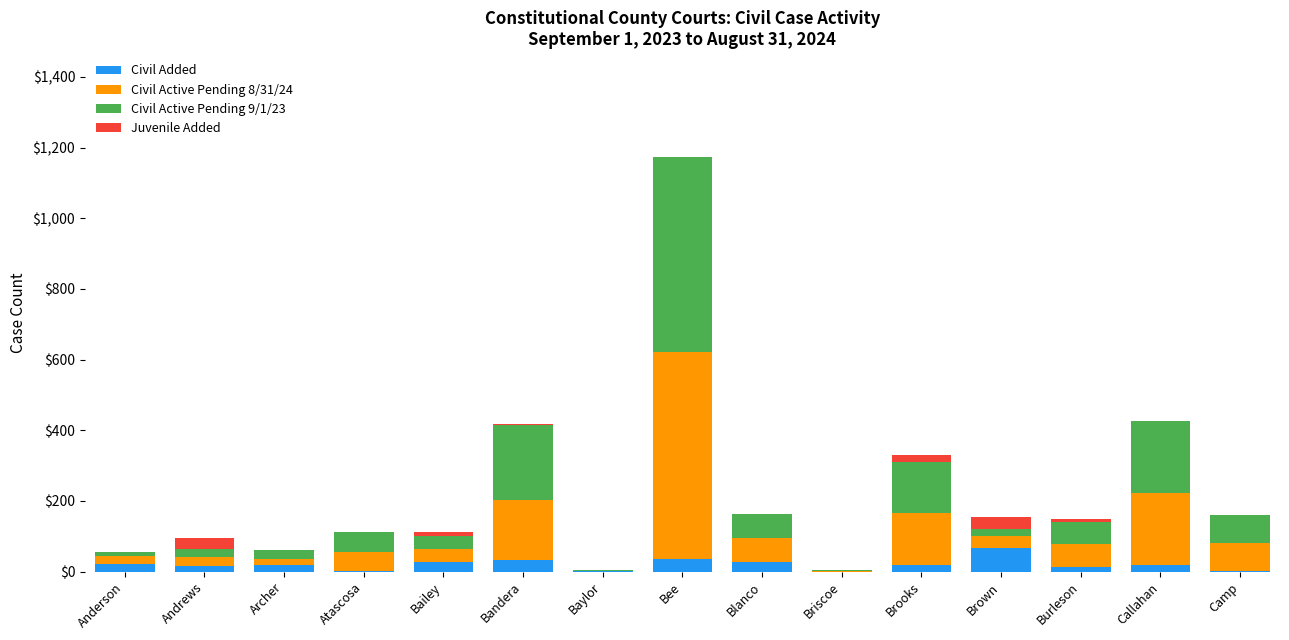

What is the total value across all series at Burleson?

148